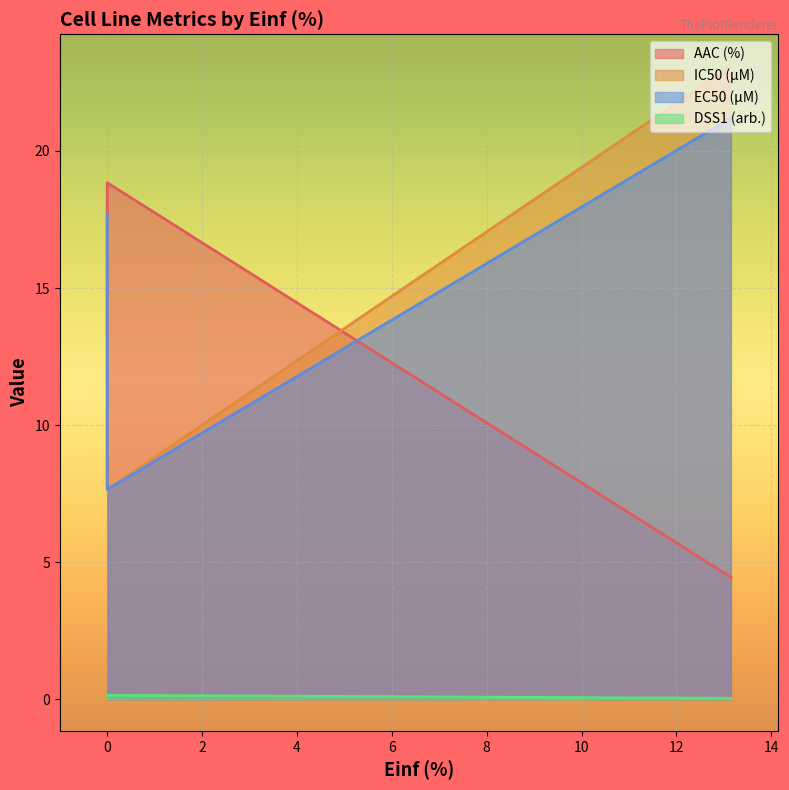

What is the sum of the DSS1 (arb.) values at 0.0 and 0.0?

0.3